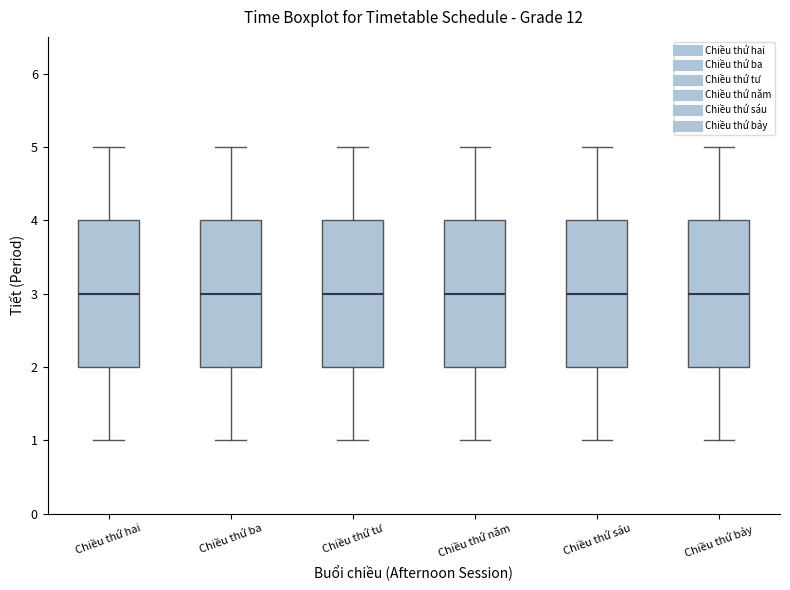

Reading left to right, transcribe this box plot: for each box, give where its median line is, the range the box spans, and where its two whiskers end, as read against the y-axis. The values are not printed on the chart, so give them approximately, as read against the axis.

Chiều thứ hai: median 3, box 2 to 4, whiskers 1 to 5
Chiều thứ ba: median 3, box 2 to 4, whiskers 1 to 5
Chiều thứ tư: median 3, box 2 to 4, whiskers 1 to 5
Chiều thứ năm: median 3, box 2 to 4, whiskers 1 to 5
Chiều thứ sáu: median 3, box 2 to 4, whiskers 1 to 5
Chiều thứ bảy: median 3, box 2 to 4, whiskers 1 to 5